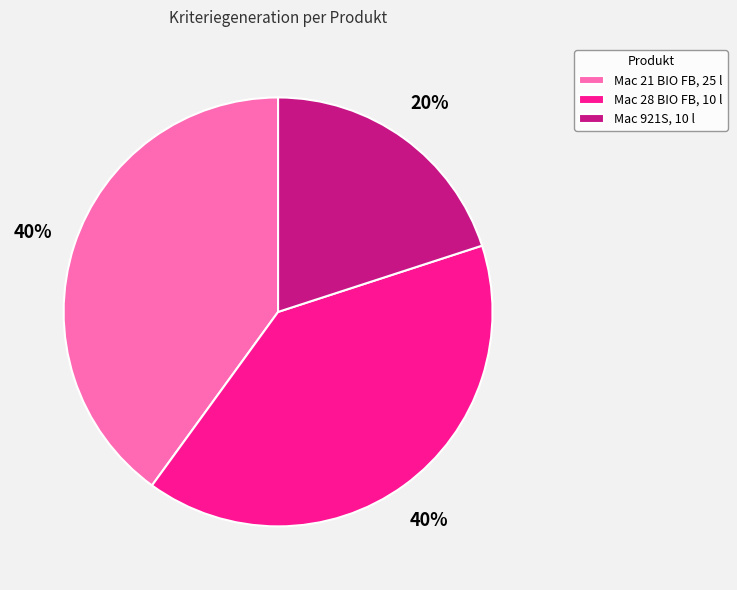

Is the sum of Mac 21 BIO FB, 25 l and Mac 28 BIO FB, 10 l greater than half?

Yes